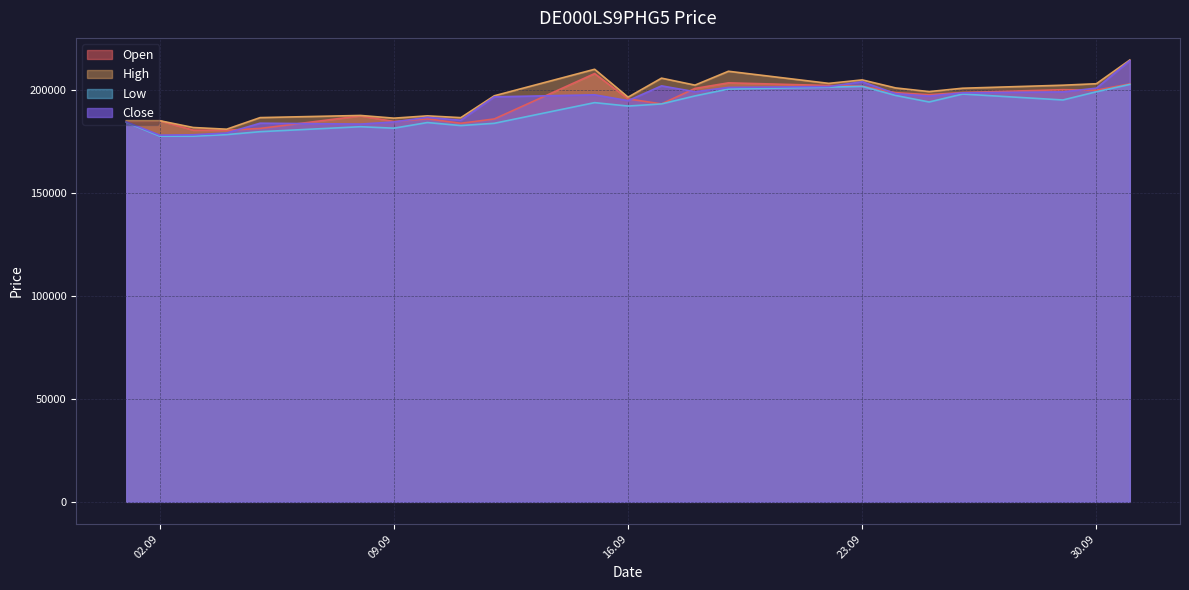

List the series in order of their peak value, lowest first.

Low, Open, Close, High